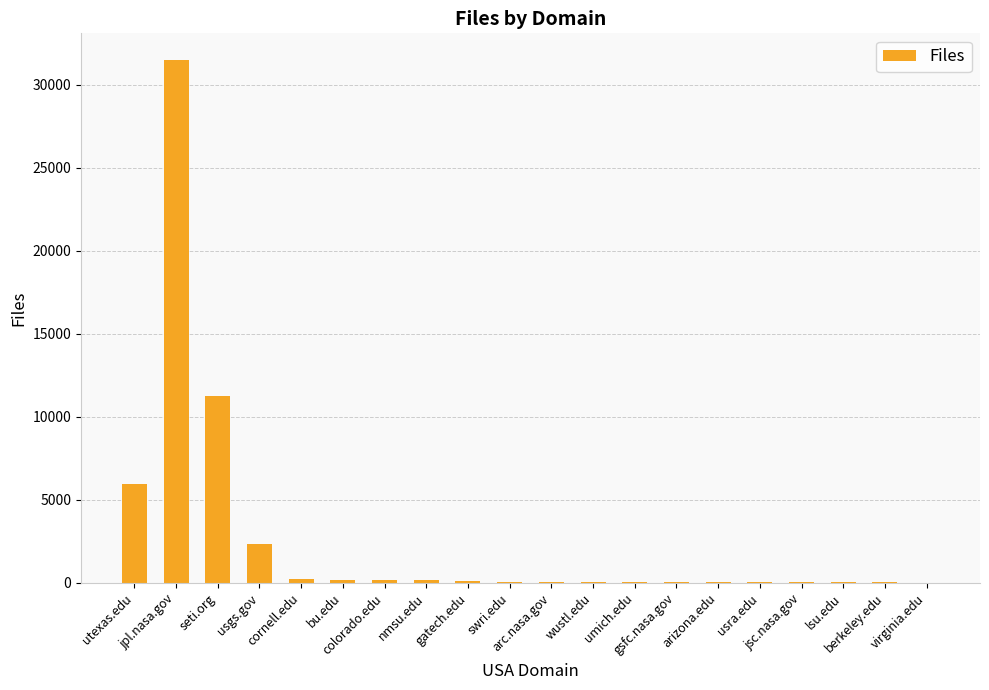

What is the maximum value shown in the chart?

31520